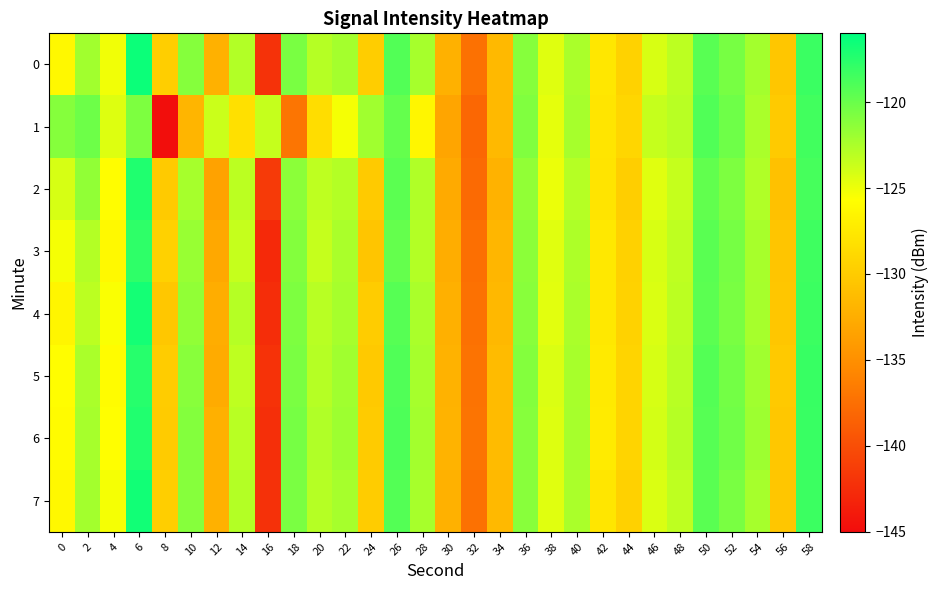

Which series has the largest total across all categories?

6